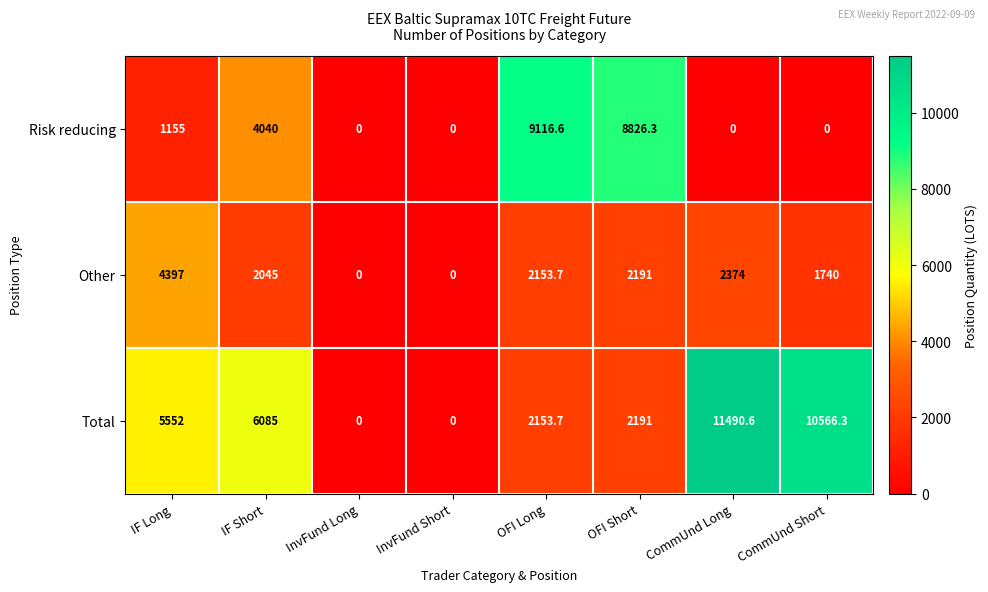

At which label does Other first exceed 2153?

IF Long